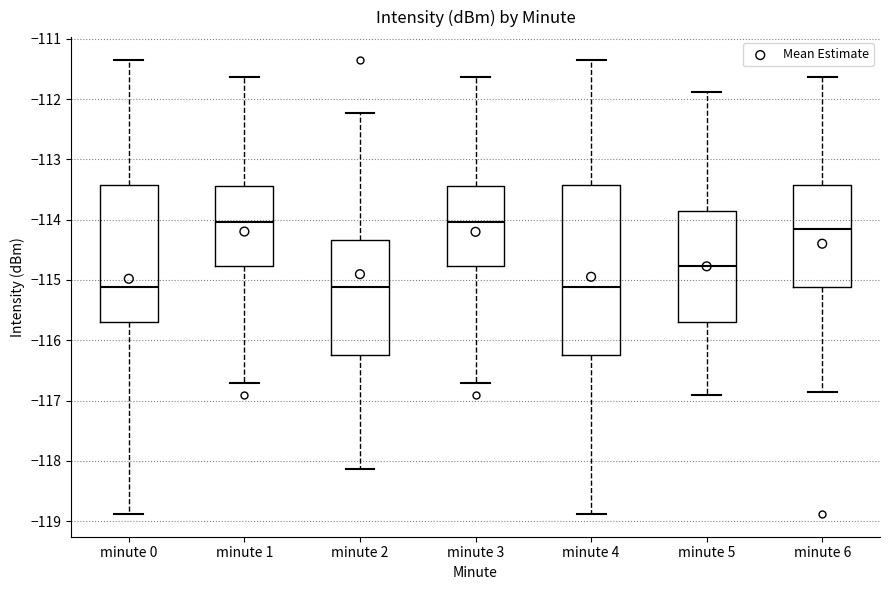

Where does the median line of the box for minute 1 sit on the y-axis? The values are not printed on the chart, so give them approximately, as read against the axis.

-114.0